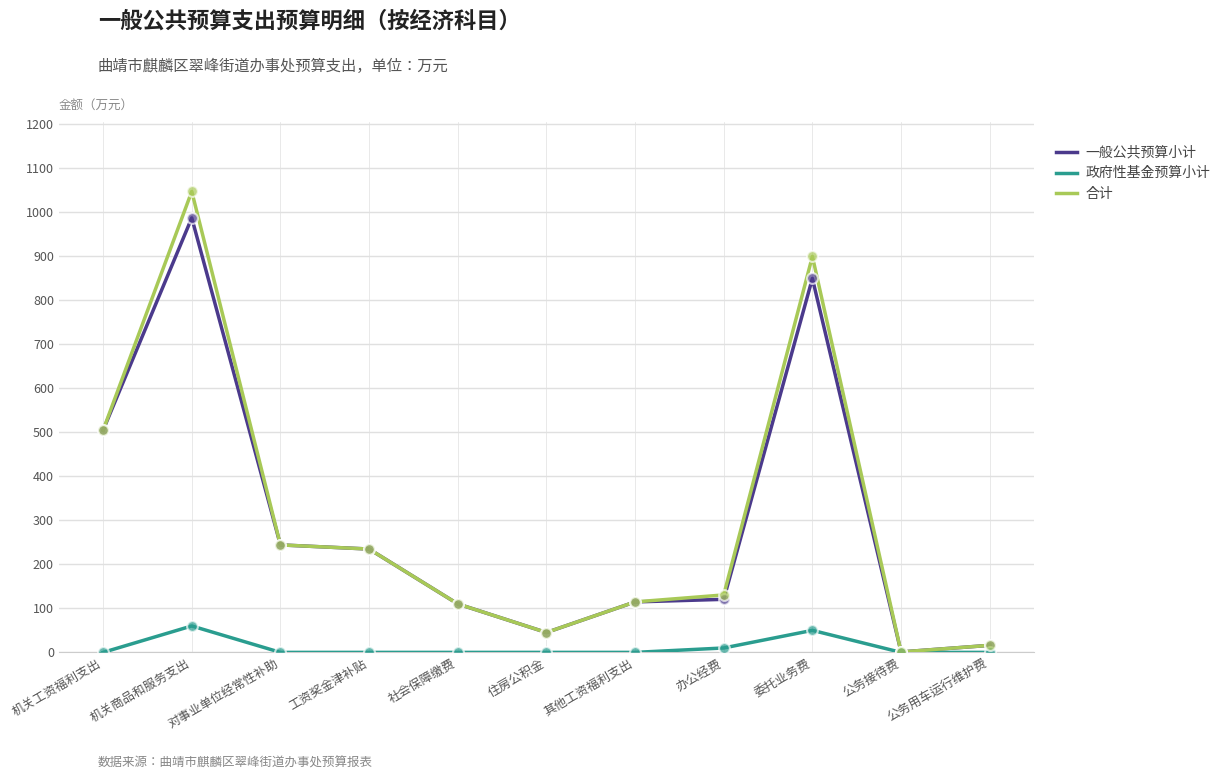

Between 对事业单位经常性补助 and 委托业务费, which series saw the biggest shift?

合计